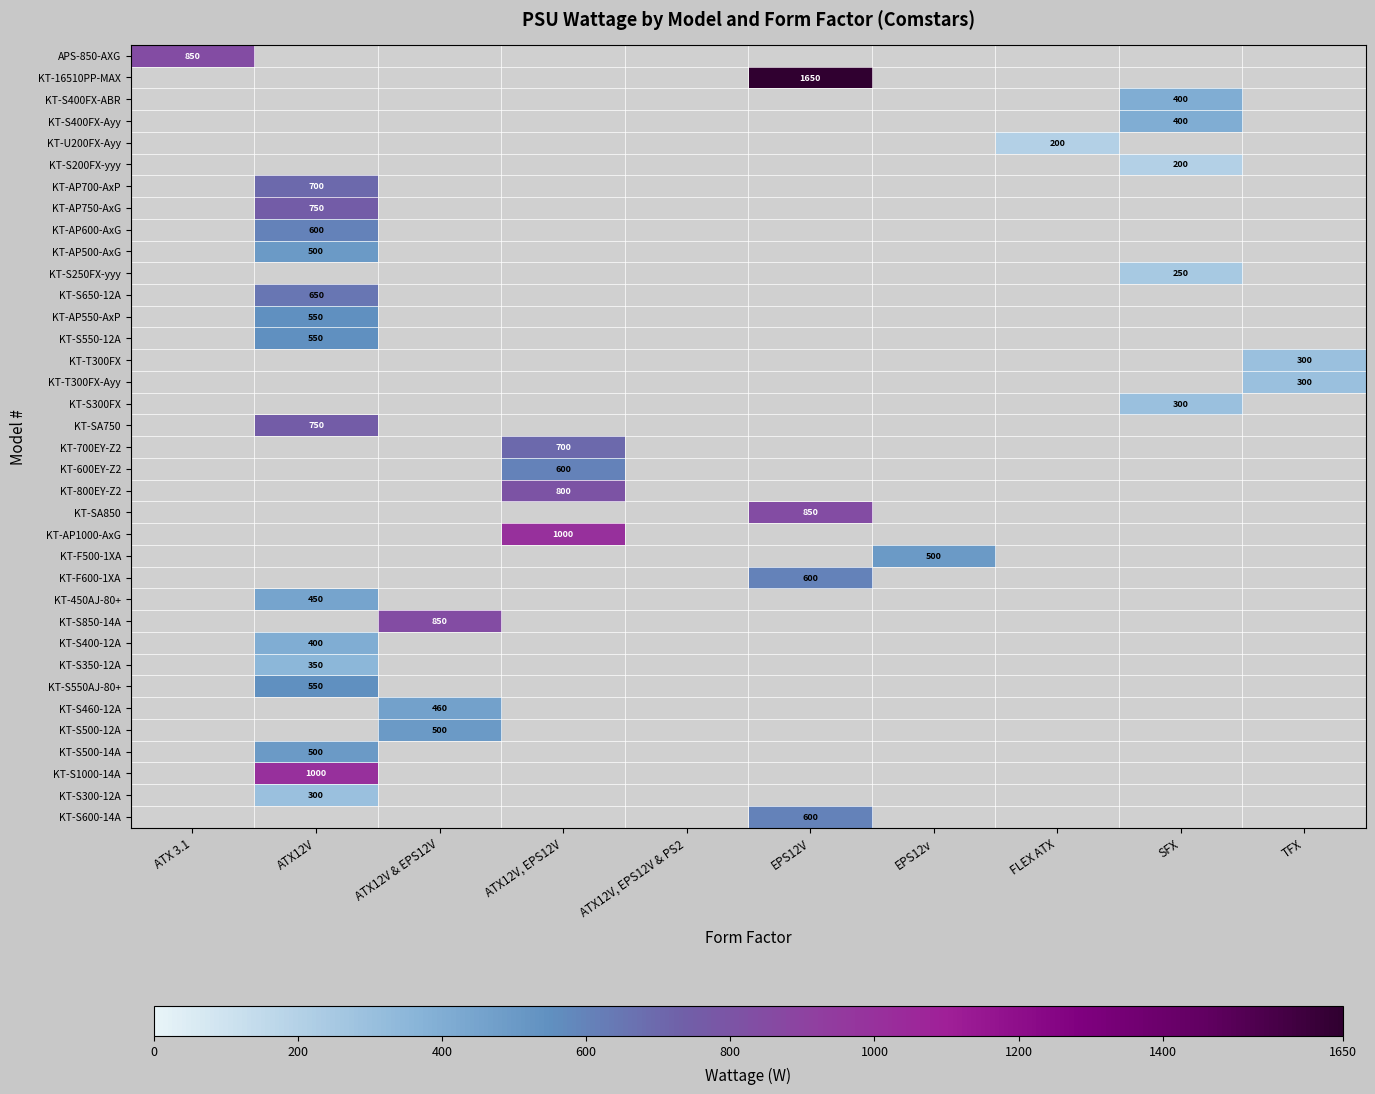

The KT-S300FX series shows 300 at SFX. True or false?

True